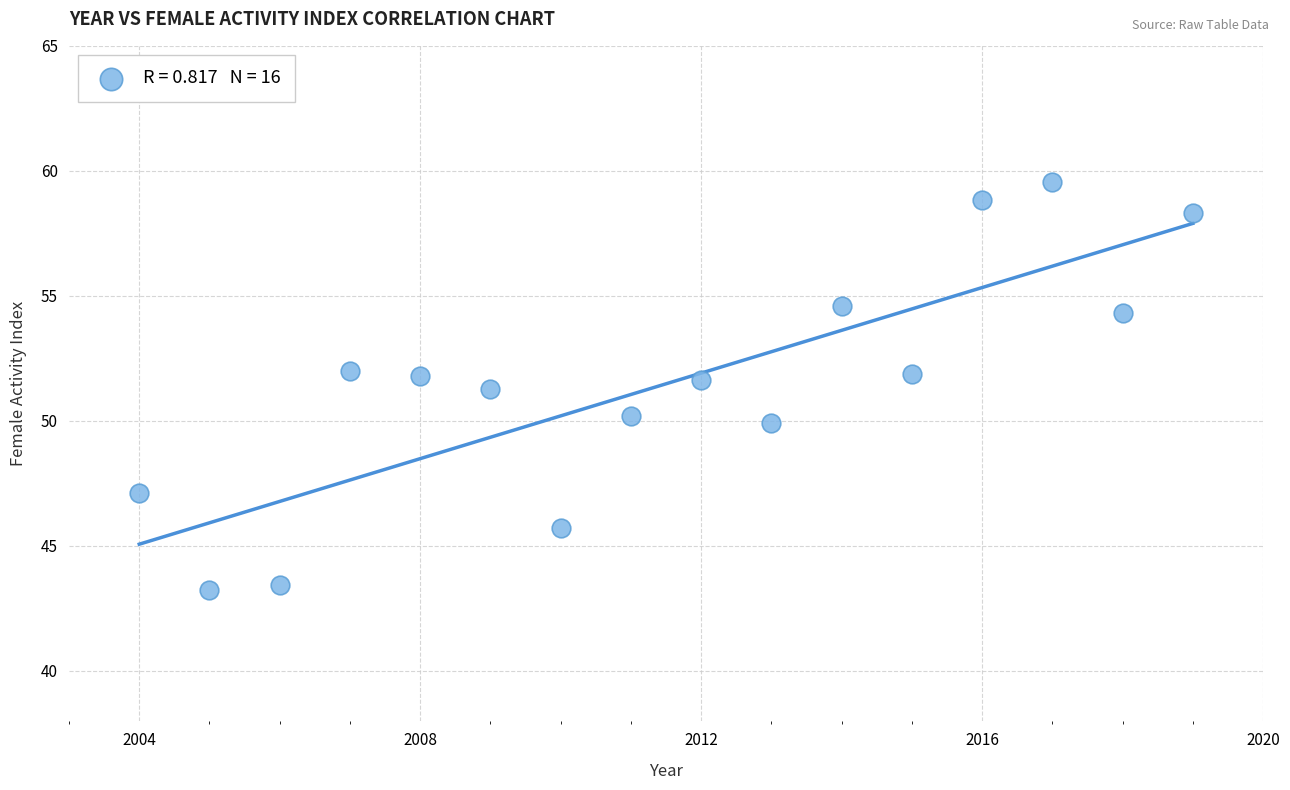

What is the range of X values (max minus min)?

15.0